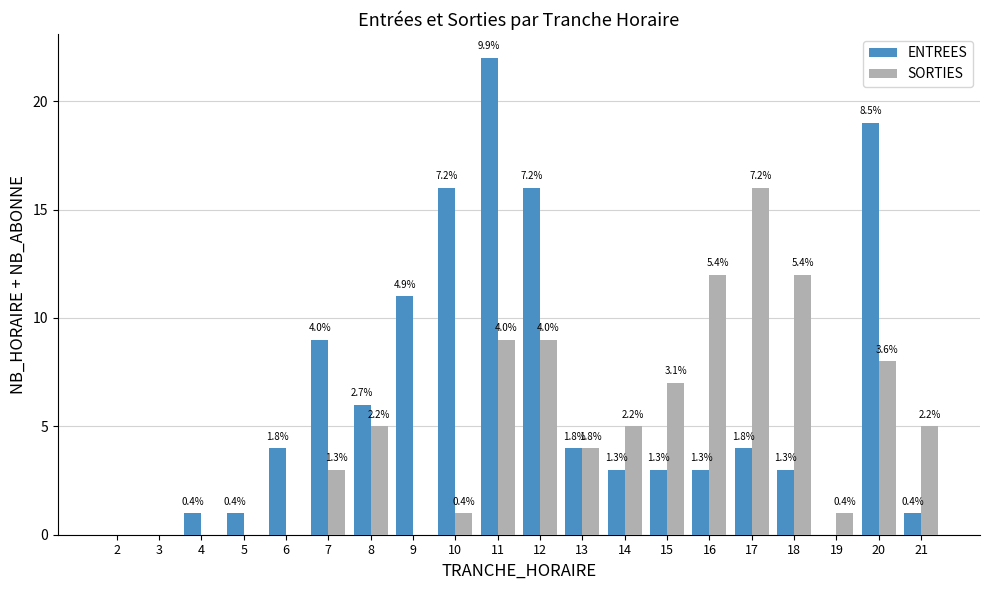

Which series has the largest total across all categories?

ENTREES